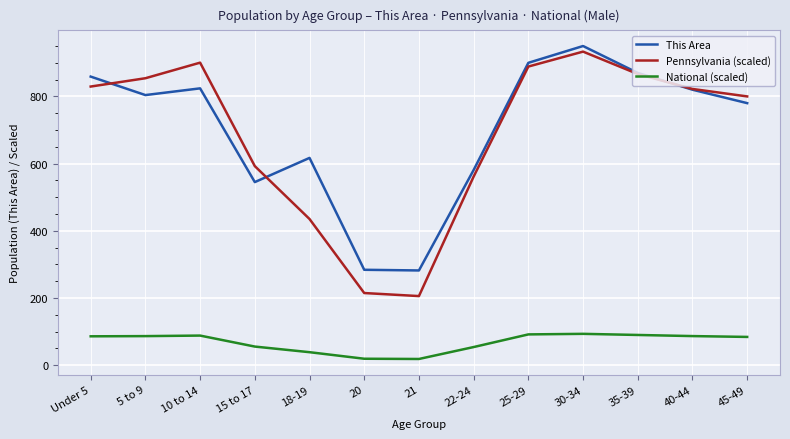

Which series changed the most between 5 to 9 and 45-49?

Pennsylvania (scaled)